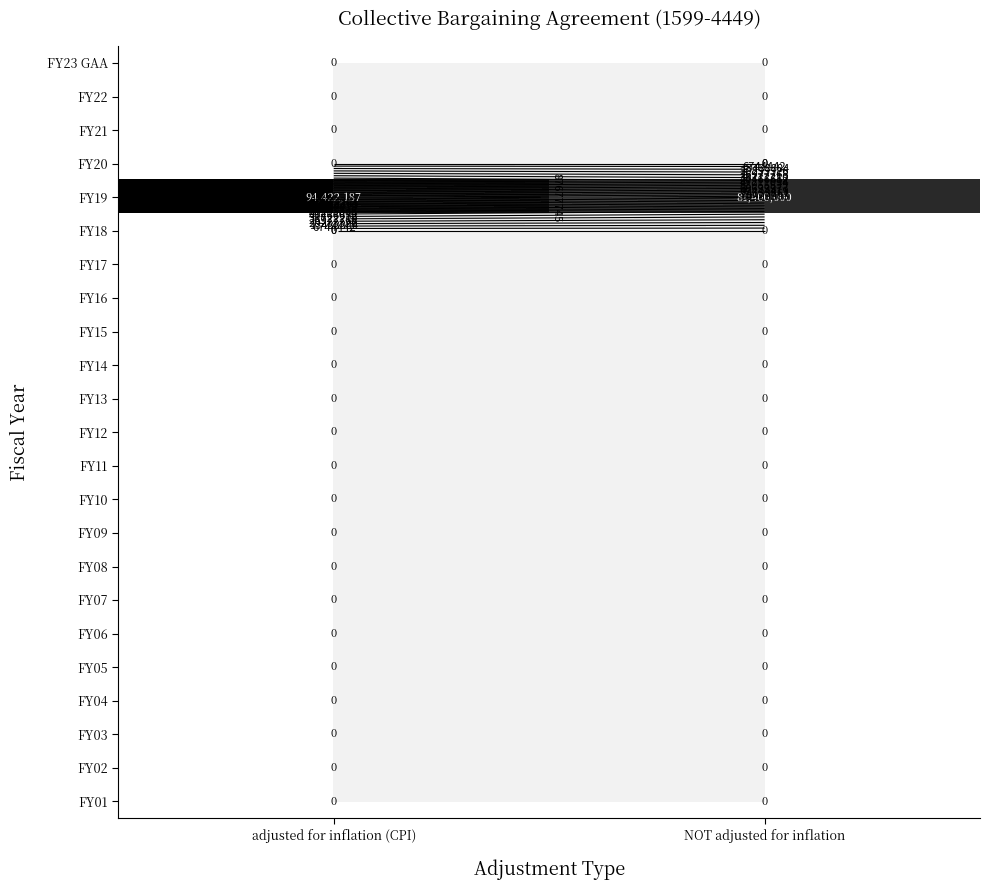

Between NOT adjusted for inflation and adjusted for inflation (CPI), which is larger?

NOT adjusted for inflation